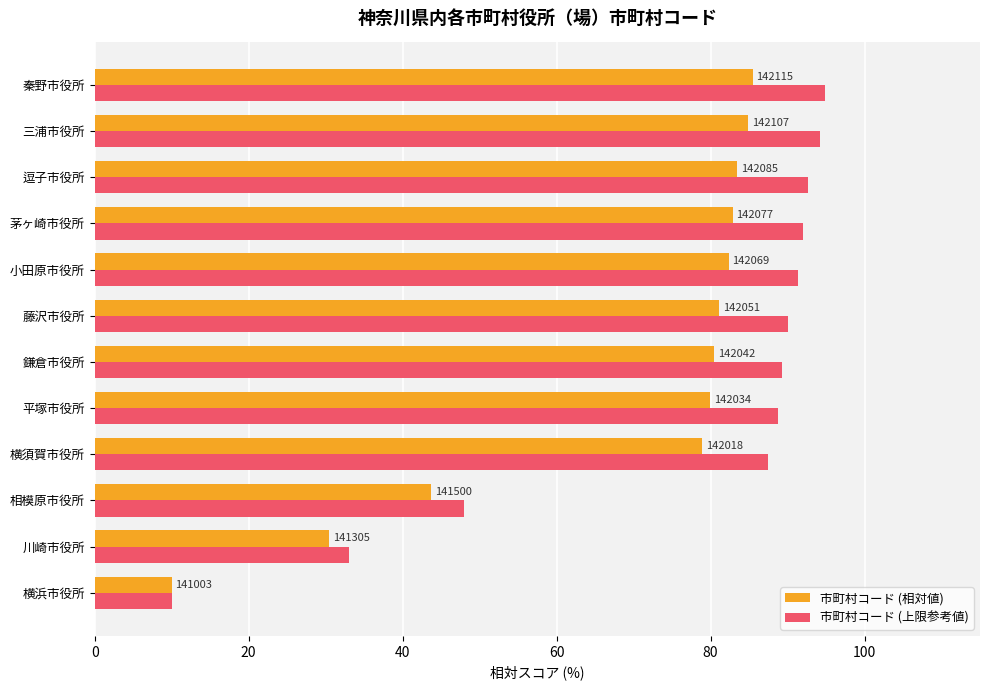

What are all the series names shown in the legend?

市町村コード (相対値), 市町村コード (上限参考値)